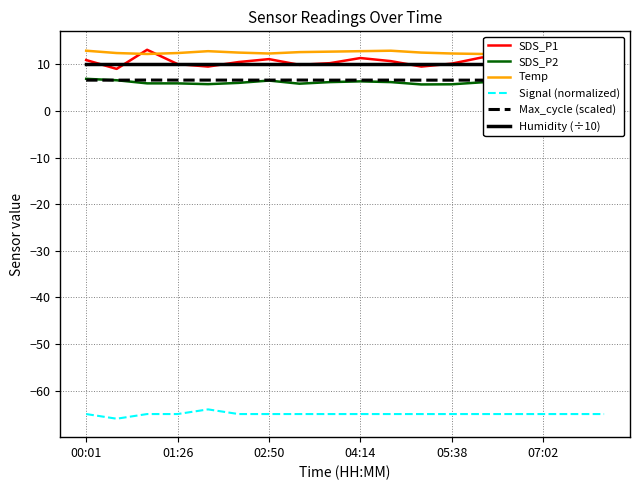

How many interior local peaks does the SDS_P1 series have?

4